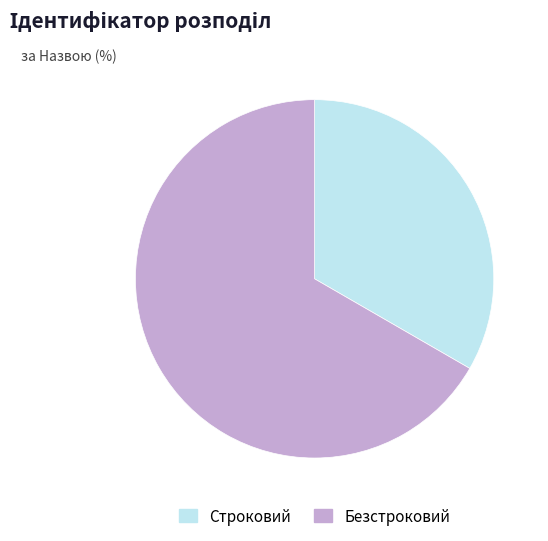

The Безстроковий slice represents 67% of the pie. True or false?

True